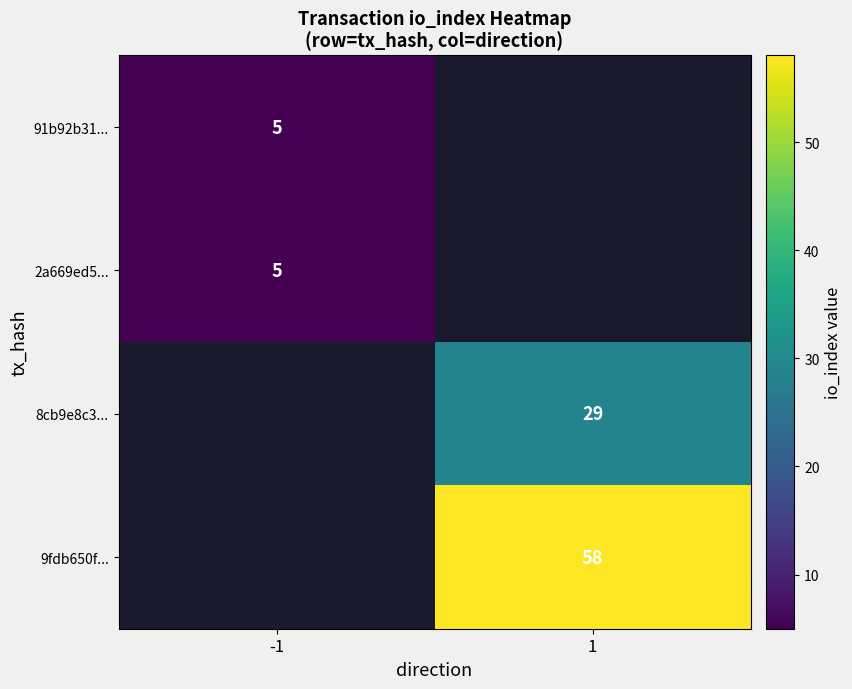

Is it true that 9fdb650f... equals 97 at 1?

False